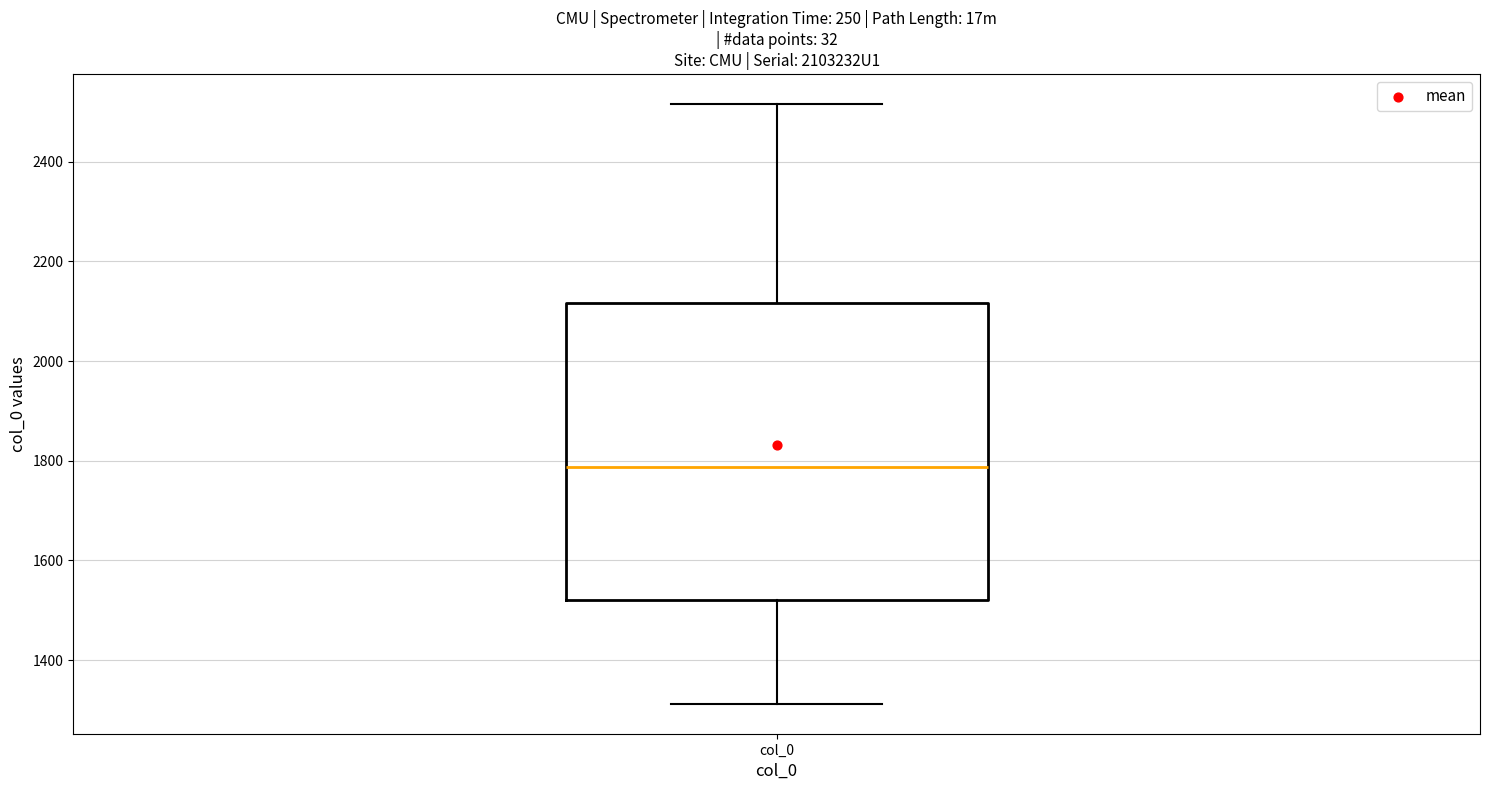

Read this box plot against the y-axis: the position of the median line, the range covered by the box, and the ends of both whiskers. The values are not printed on the chart, so give them approximately, as read against the axis.

median 1780, box 1520 to 2120, whiskers 1320 to 2520